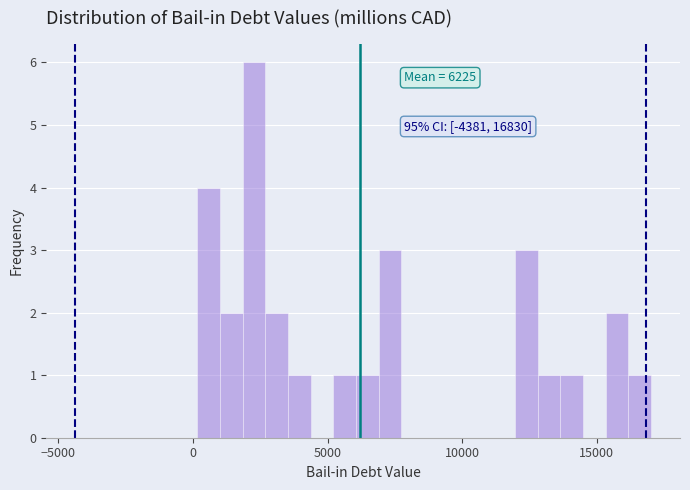

Around what value on the x-axis is the tallest bar? Give the approximate position of its centre, as read against the axis.

2500